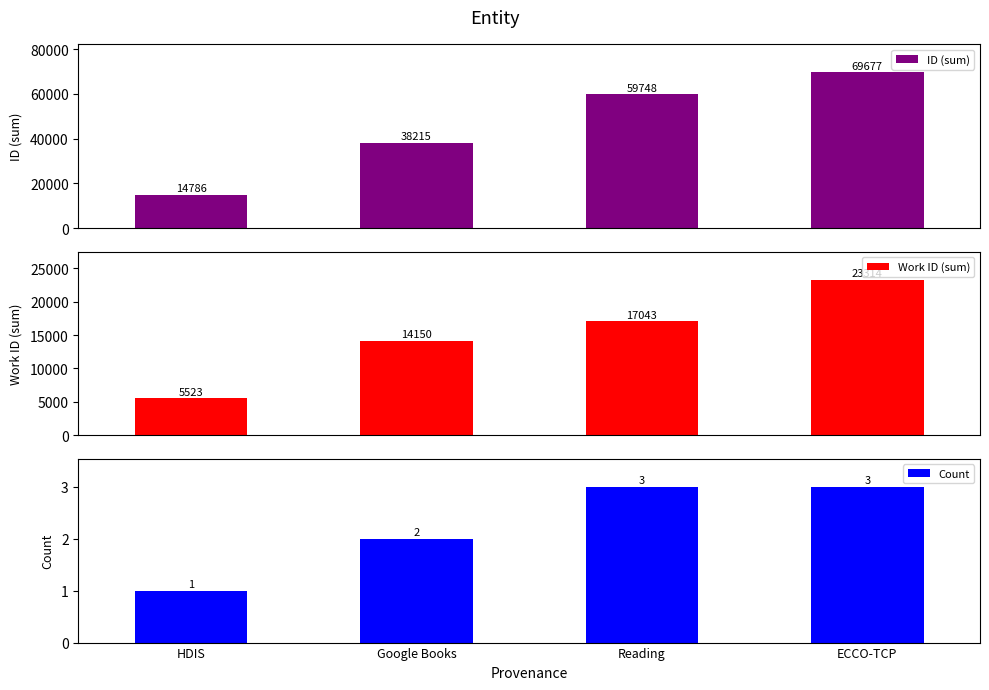

Which label corresponds to the largest value in the chart?

ECCO-TCP